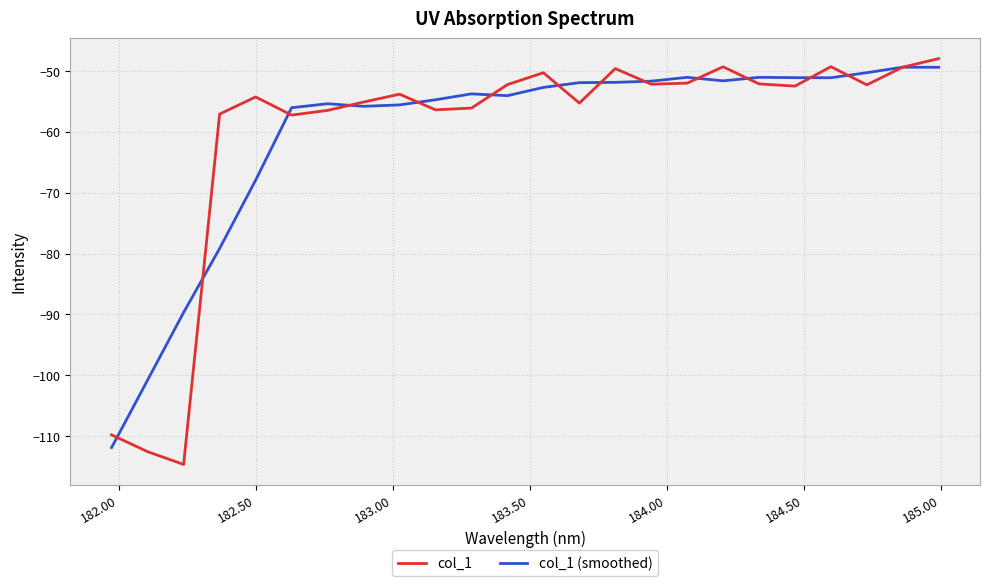

List the series in order of their peak value, highest first.

col_1, col_1 (smoothed)